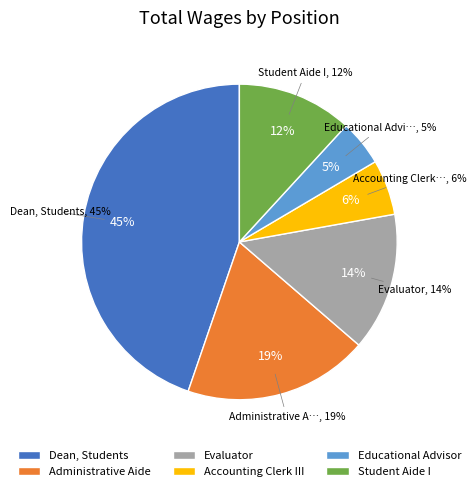

To the nearest percent, what is the difference between the largest and smallest slice percentages?

40%